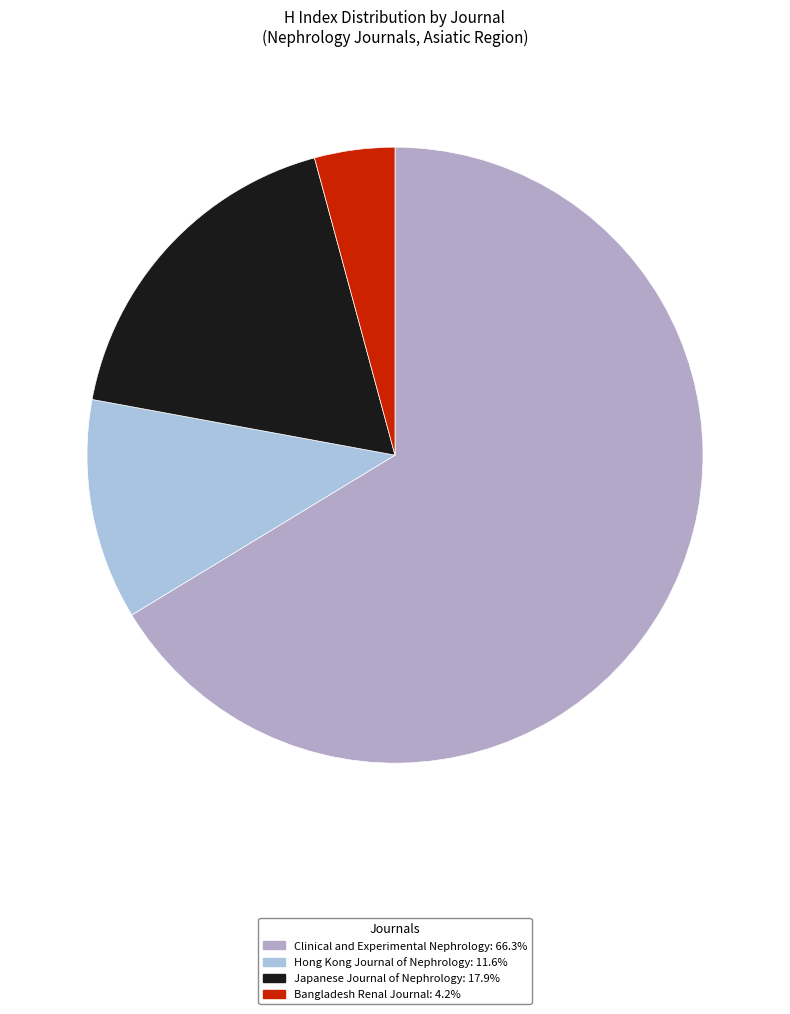

To the nearest percent, what portion does Bangladesh Renal Journal represent?

4%